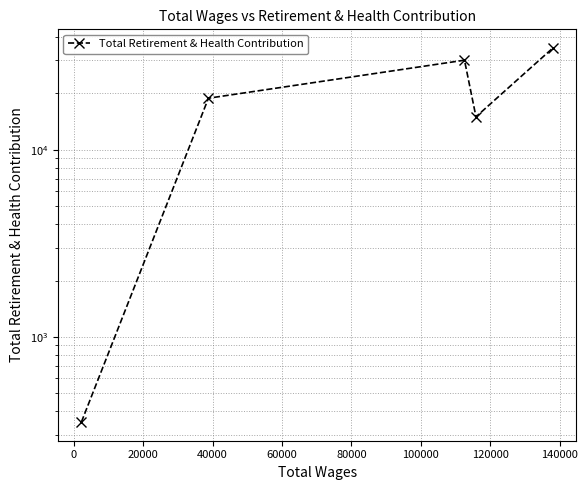

Does the chart display data point markers on the line(s)?

Yes